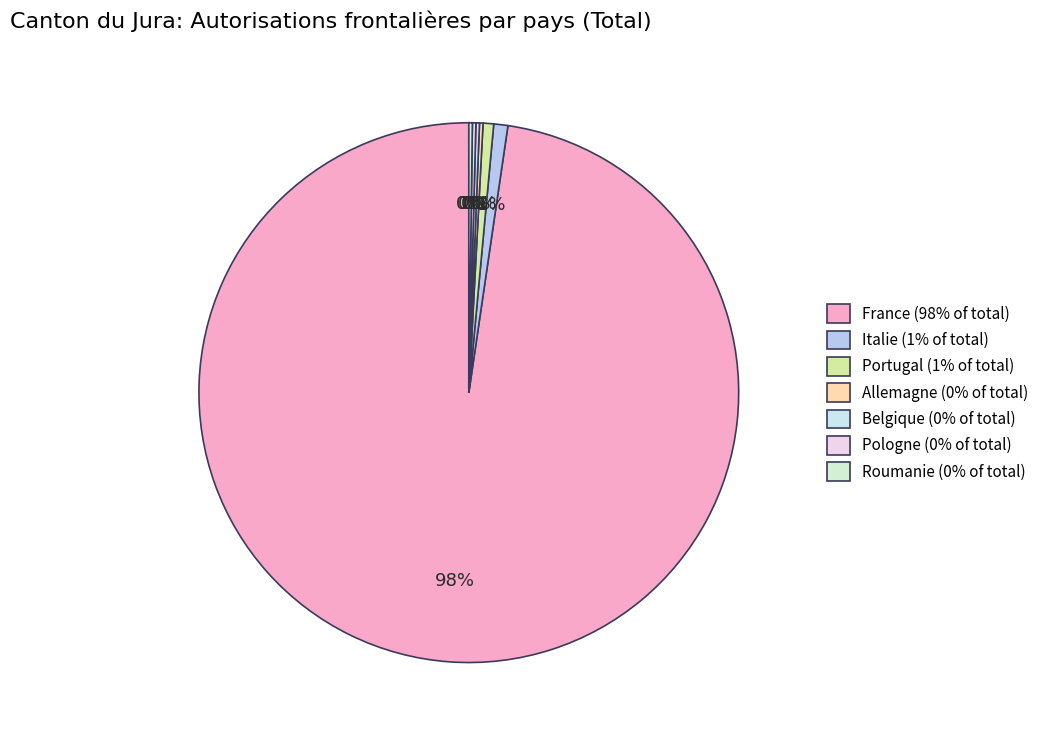

What percentage is NOT represented by Allemagne?

99.8%